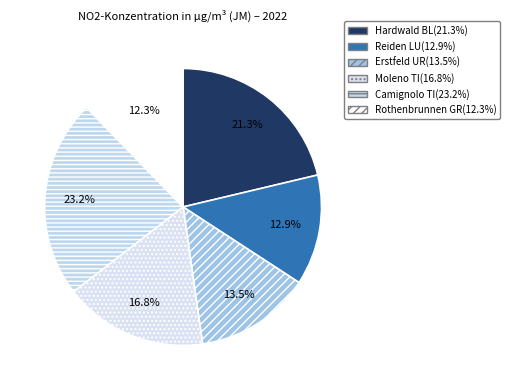

Count the number of slices in the pie.

6